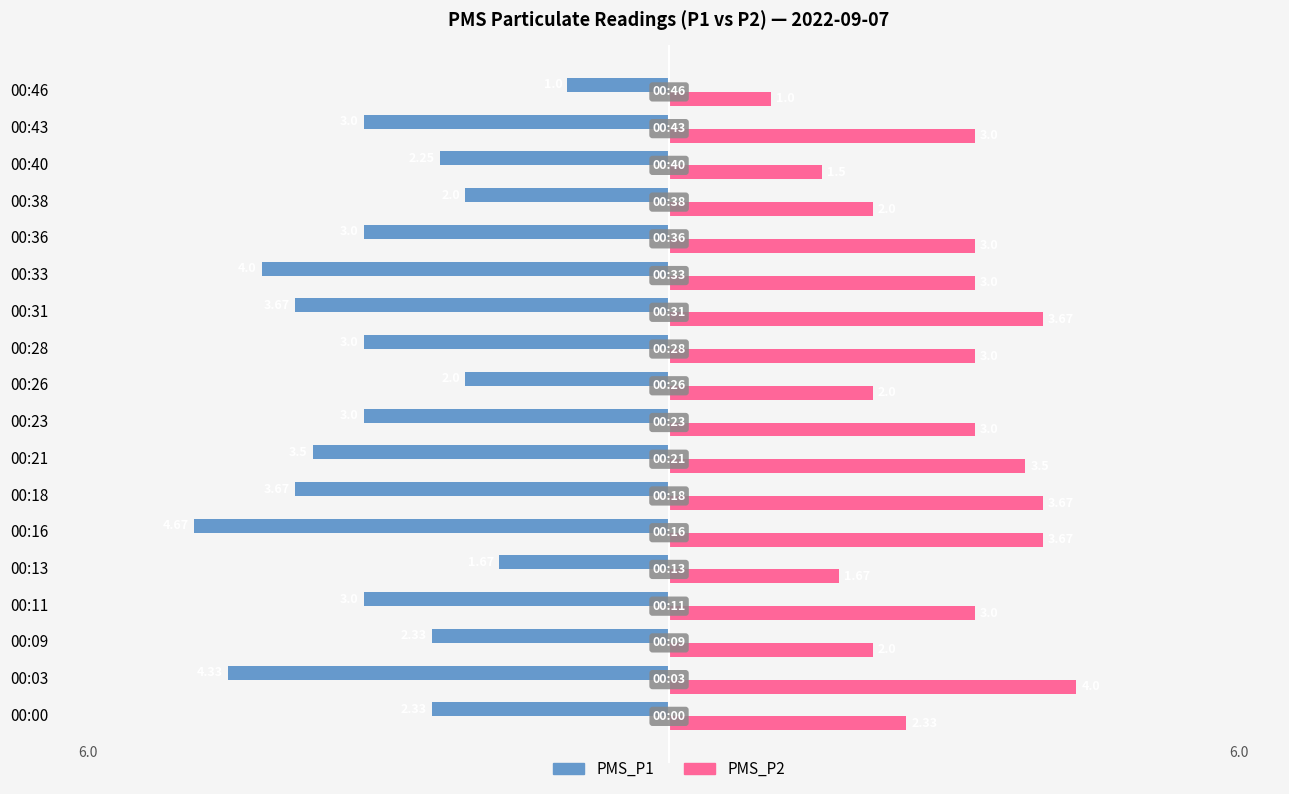

List the series in order of their overall mean, lowest first.

PMS_P1, PMS_P2